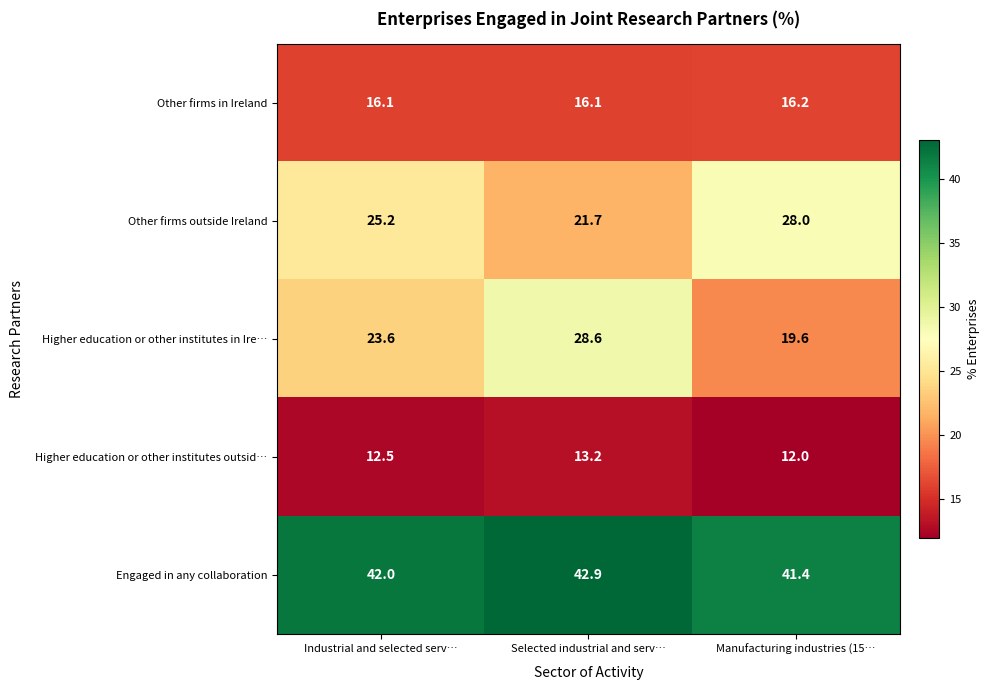

At which label is Higher education or other institutes in Ire… closest to 24?

Industrial and selected serv…